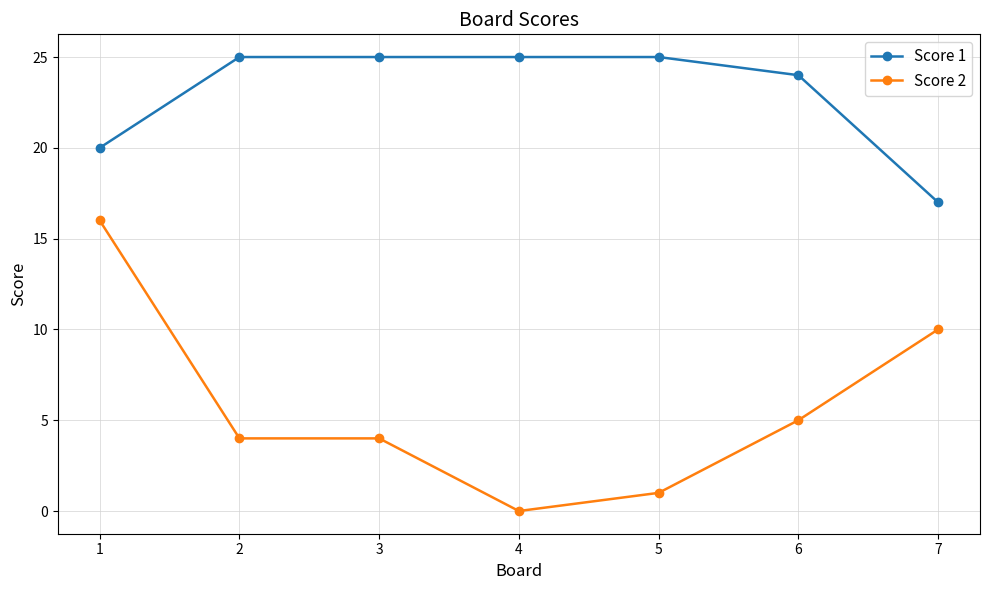

Which series has the widest spread of values?

Score 2